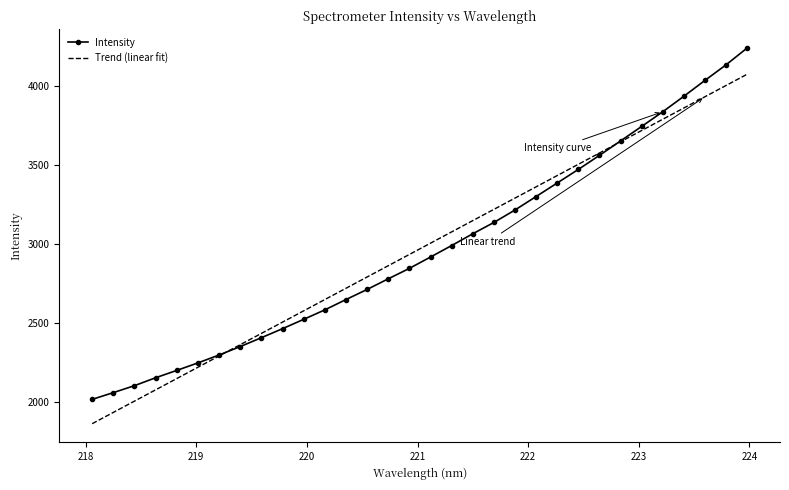

List the series in order of their peak value, lowest first.

Trend (linear fit), Intensity